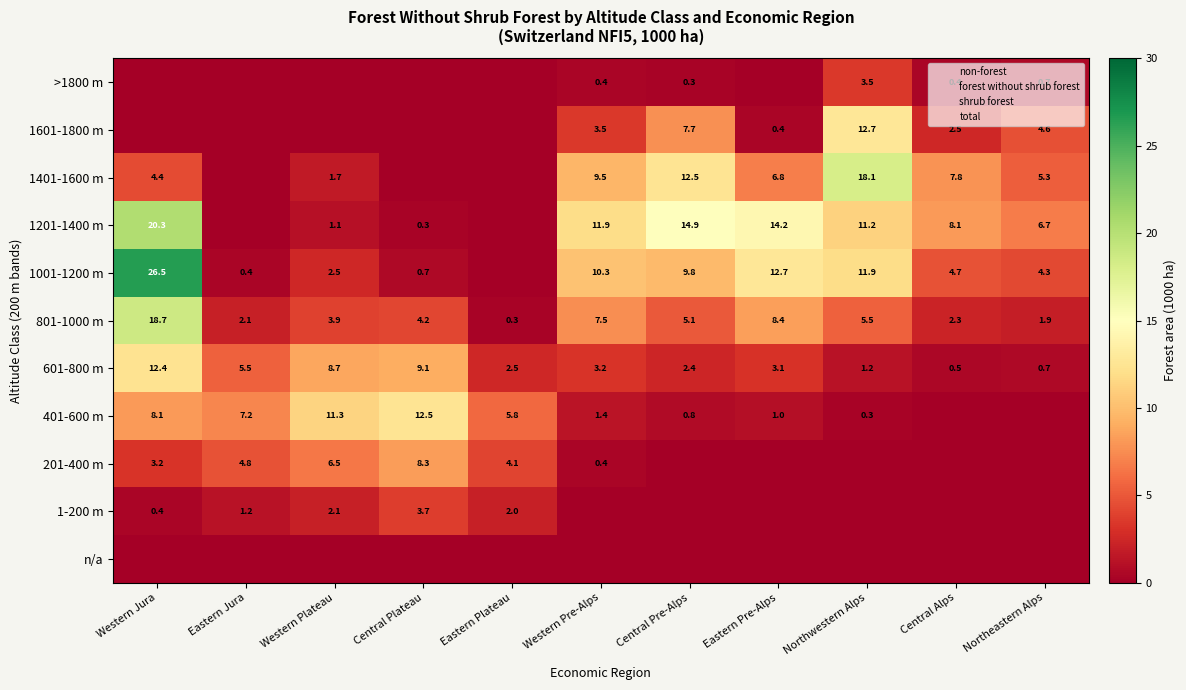

Count the number of data series in this chart.

11